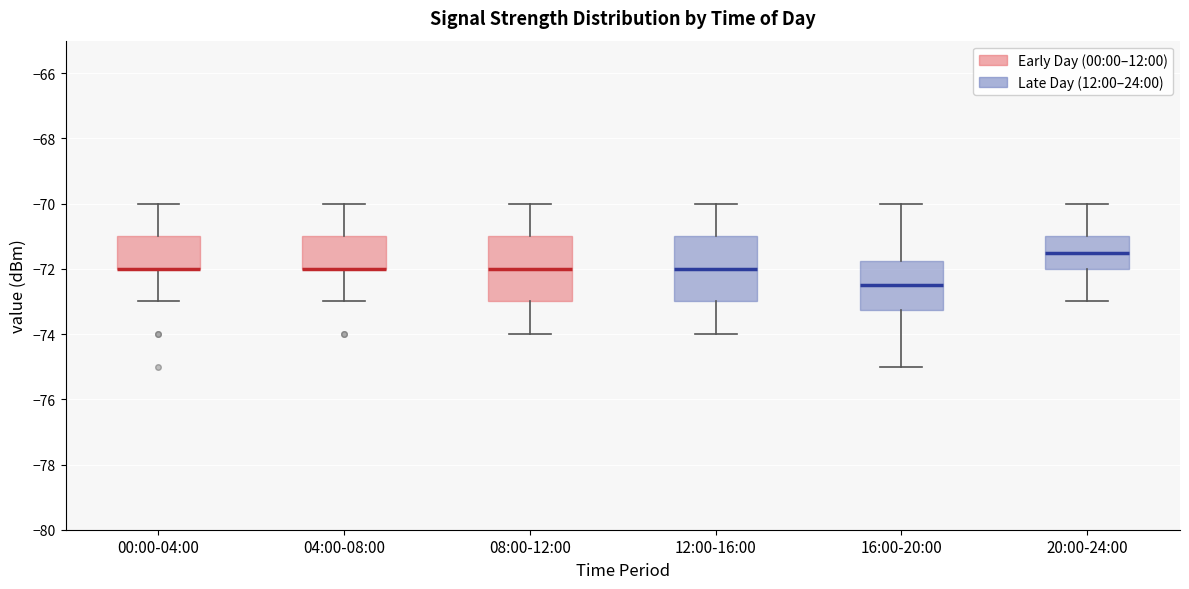

Reading left to right, read every box against the y-axis: the position of its median line, the range the box covers, and the ends of its whiskers. The values are not printed on the chart, so give them approximately, as read against the axis.

00:00-04:00: median -72.0 (drawn on the box's lower edge), box -72.0 to -71.0, whiskers -73.0 to -70.0
04:00-08:00: median -72.0 (drawn on the box's lower edge), box -72.0 to -71.0, whiskers -73.0 to -70.0
08:00-12:00: median -72.0, box -73.0 to -71.0, whiskers -74.0 to -70.0
12:00-16:00: median -72.0, box -73.0 to -71.0, whiskers -74.0 to -70.0
16:00-20:00: median -72.4, box -73.2 to -71.8, whiskers -75.0 to -70.0
20:00-24:00: median -71.4, box -72.0 to -71.0, whiskers -73.0 to -70.0